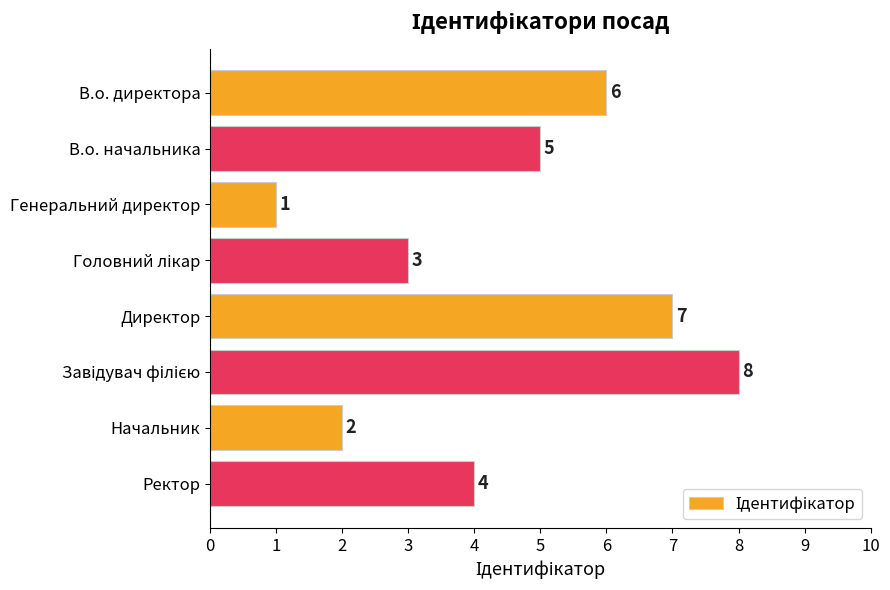

Approximately how many times larger is the value at Начальник compared to В.о. начальника?

0.4